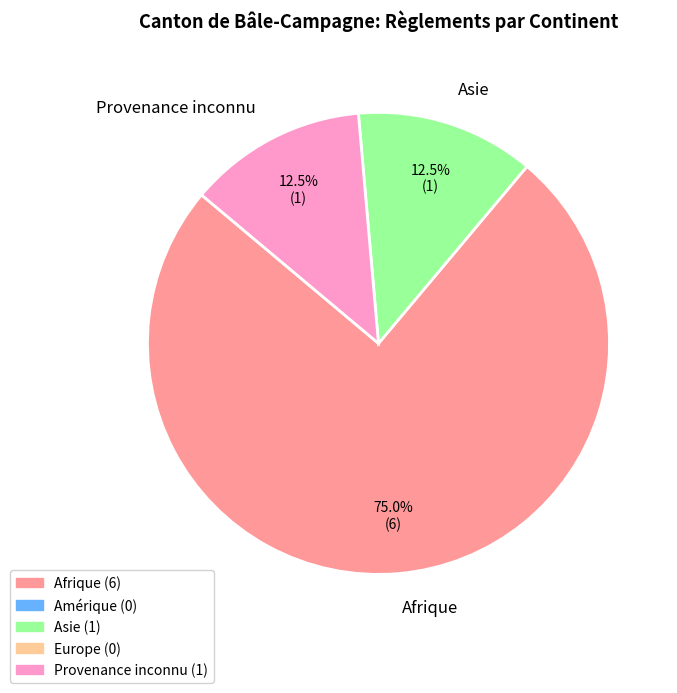

What portion of the pie excludes Afrique?

25.0%